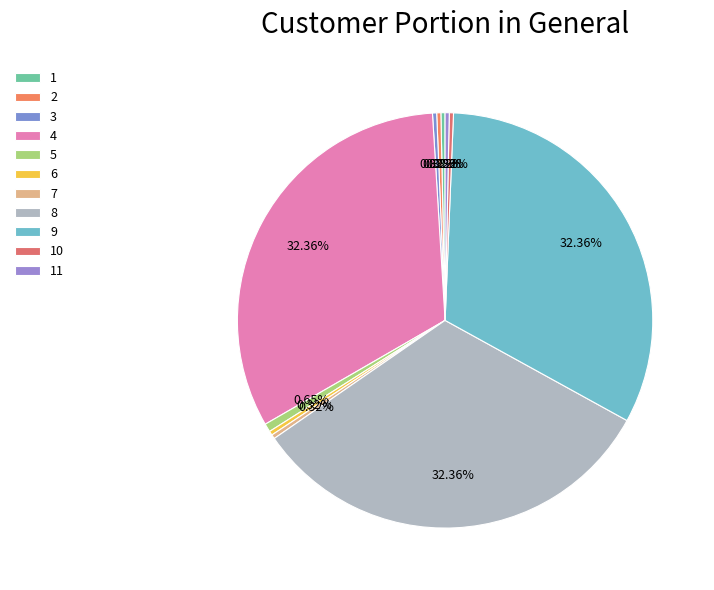

How many segments does this pie chart have?

11